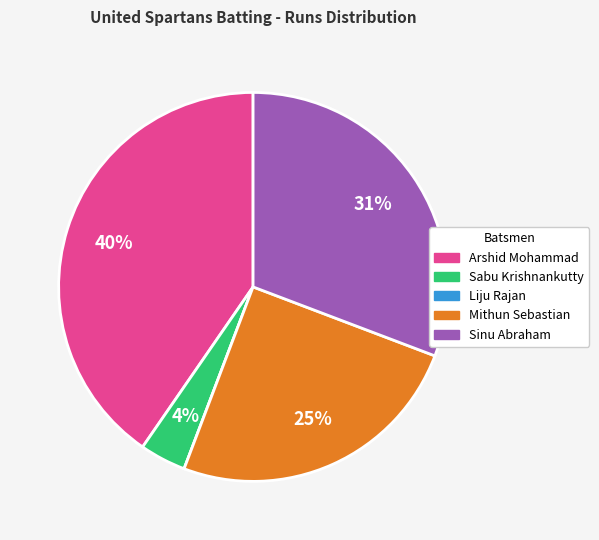

Which has a higher value, Mithun Sebastian or Arshid Mohammad?

Arshid Mohammad